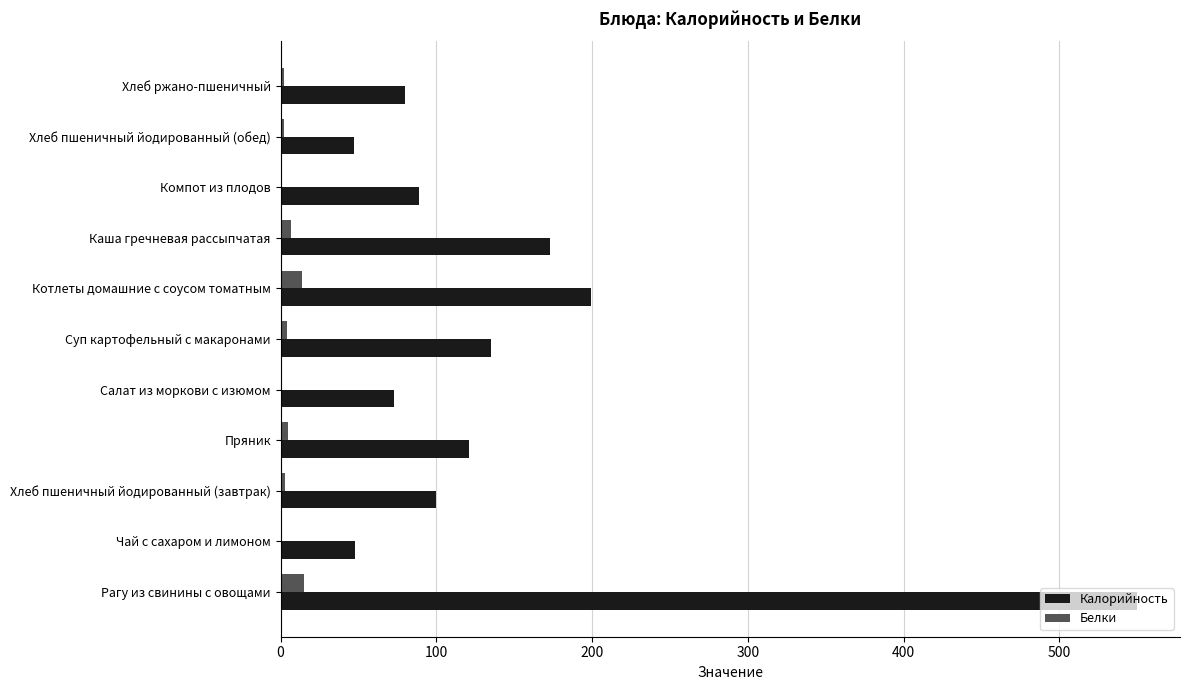

Is it true that Калорийность equals 198 at Пряник?

False